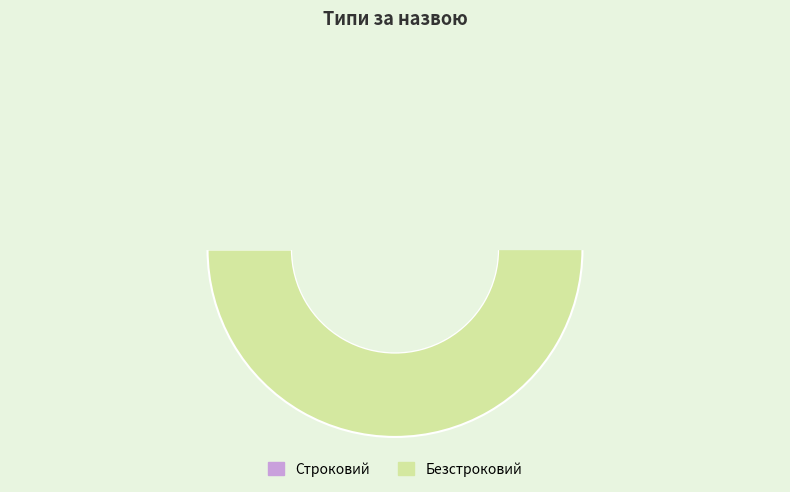

Which slice is the largest?

Безстроковий